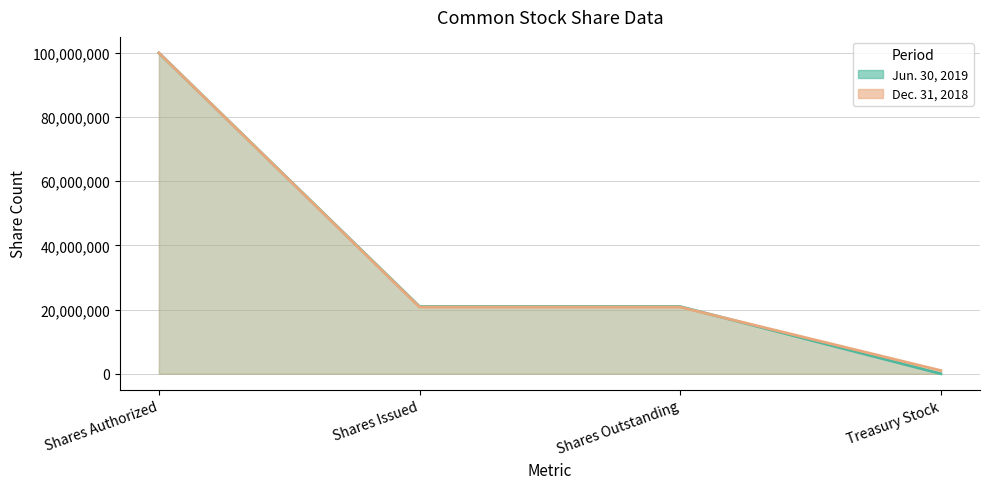

Which label corresponds to the smallest value in the chart?

Treasury Stock